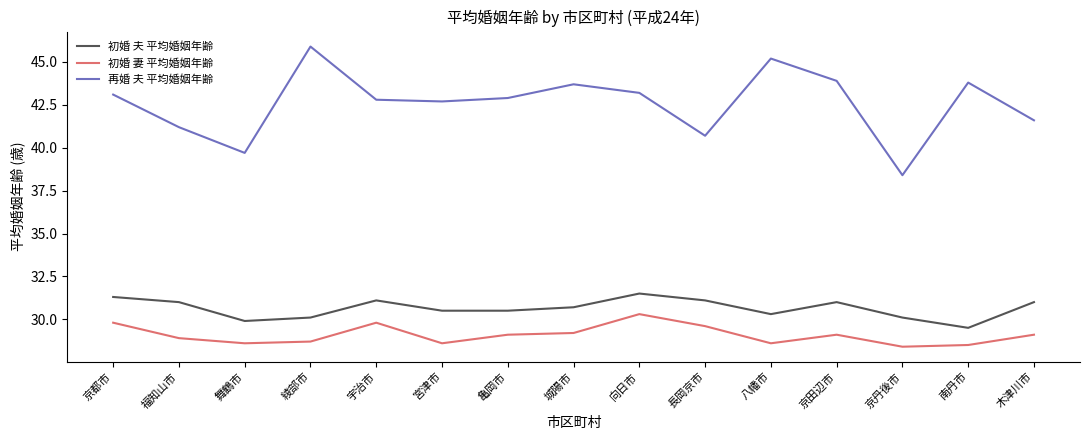

How many lines are shown in the chart?

3